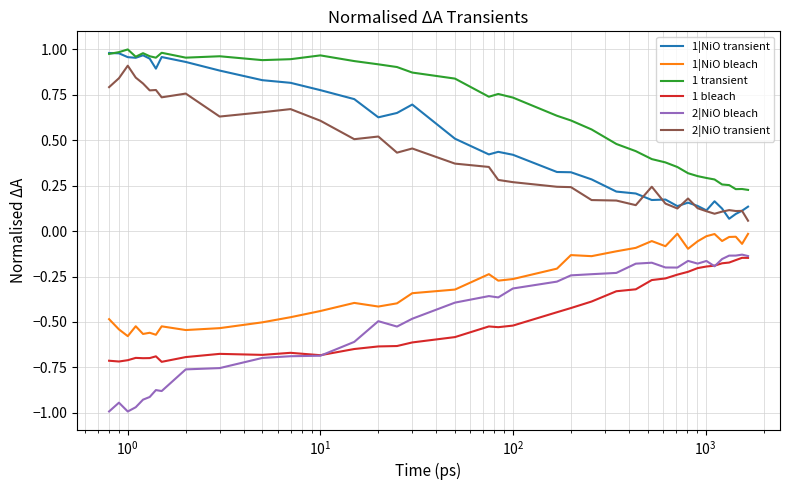

At how many categories does at least one series exceed 0?

38